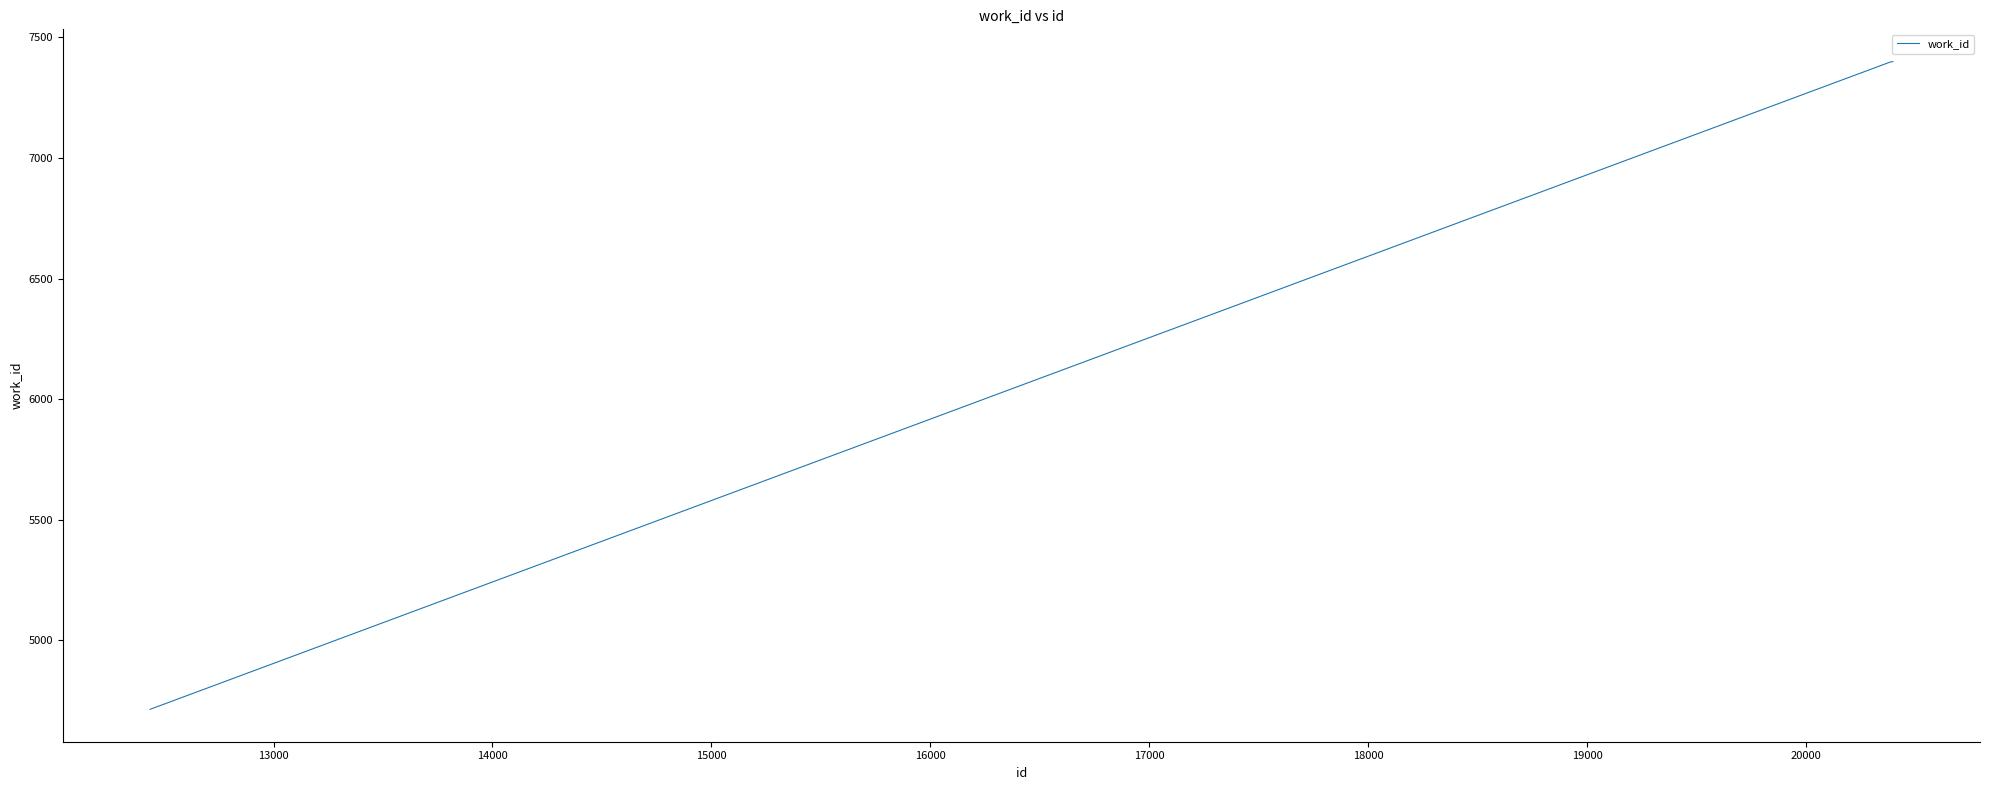

What is the smallest value displayed?

4714